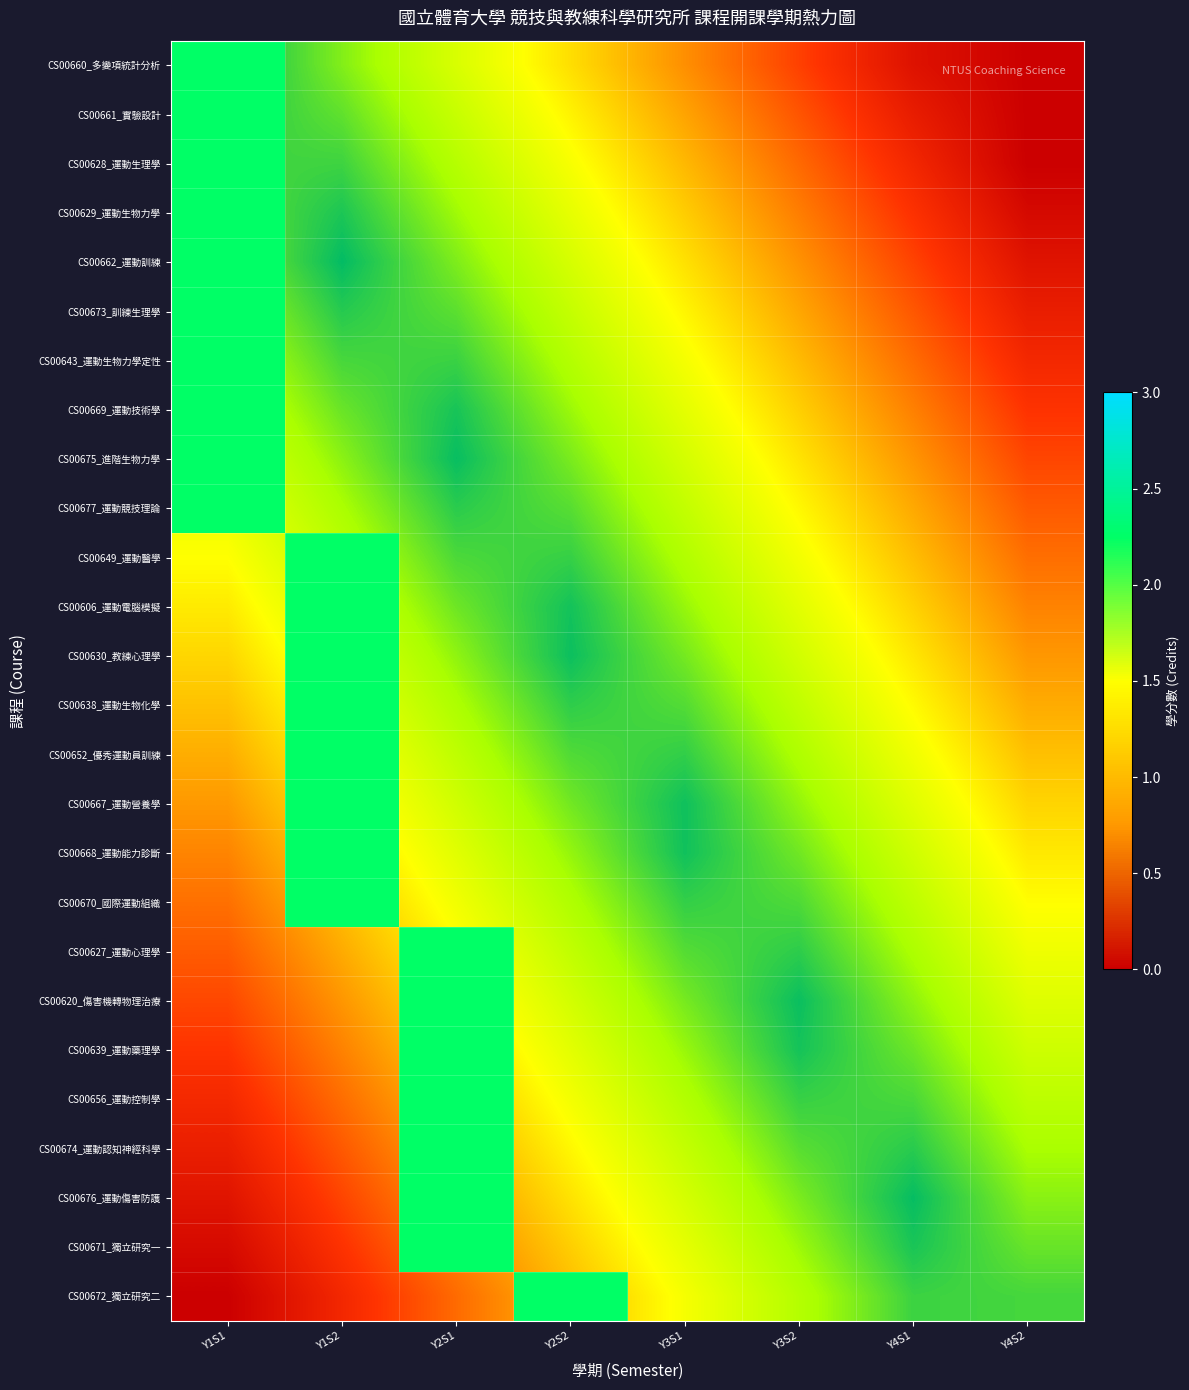

At which category is the sum across all series the highest?

Y1S1